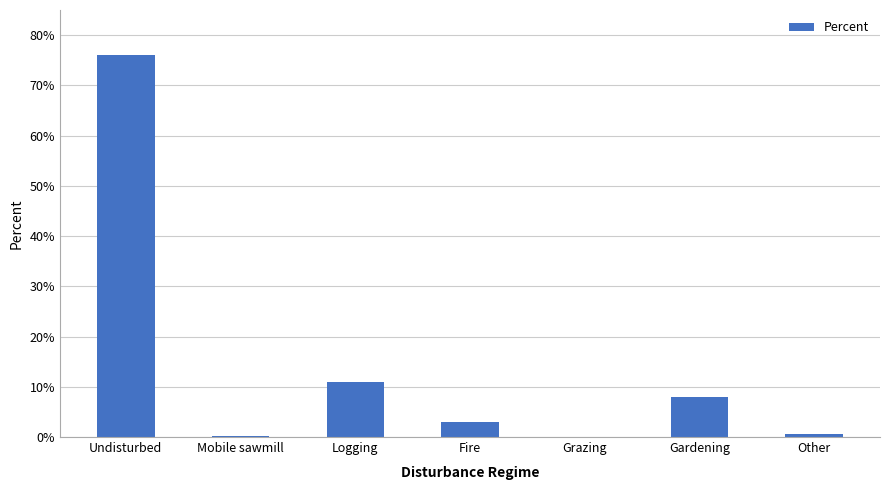

What is the change in value from Logging to Fire?

-8.0